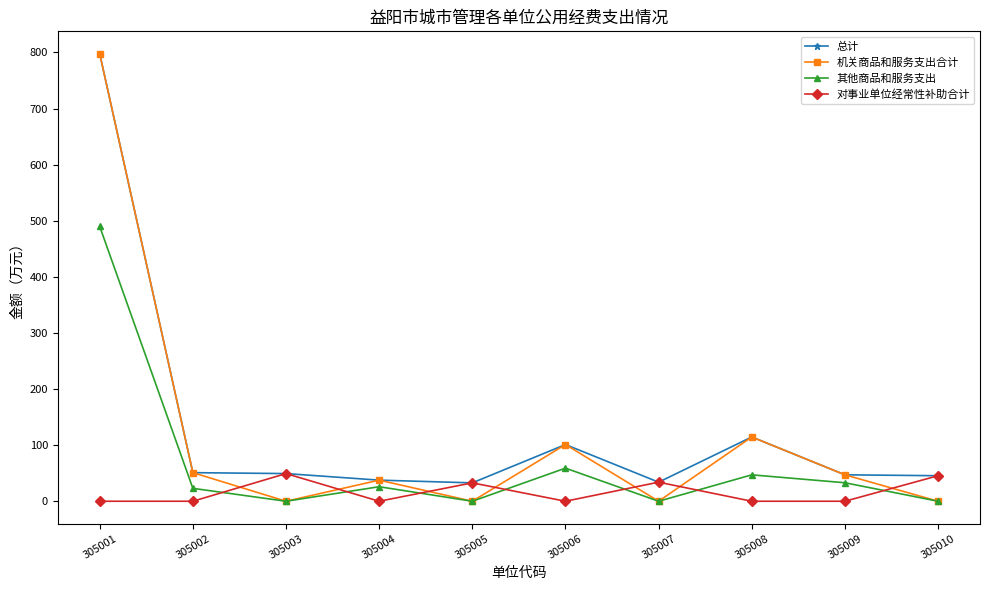

Which category has the highest value in the 其他商品和服务支出 series?

305001